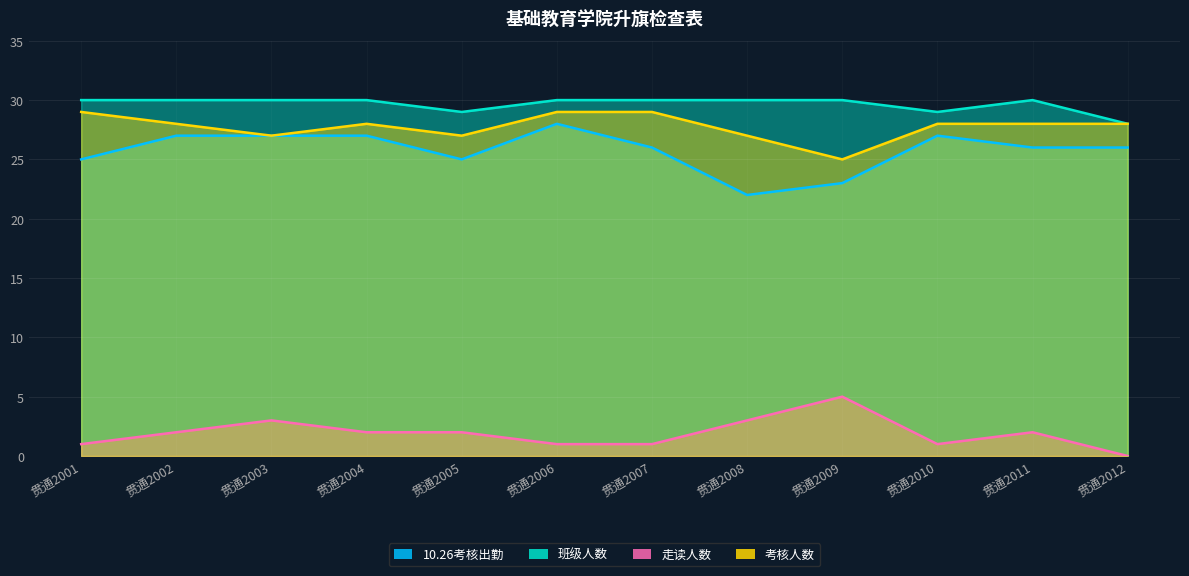

Reading right to left, list all the values displayed in this chart.

10.26考核出勤: 贯通2012=26	贯通2011=26	贯通2010=27	贯通2009=23	贯通2008=22	贯通2007=26	贯通2006=28	贯通2005=25	贯通2004=27	贯通2003=27	贯通2002=27	贯通2001=25
班级人数: 贯通2012=28	贯通2011=30	贯通2010=29	贯通2009=30	贯通2008=30	贯通2007=30	贯通2006=30	贯通2005=29	贯通2004=30	贯通2003=30	贯通2002=30	贯通2001=30
走读人数: 贯通2012=0	贯通2011=2	贯通2010=1	贯通2009=5	贯通2008=3	贯通2007=1	贯通2006=1	贯通2005=2	贯通2004=2	贯通2003=3	贯通2002=2	贯通2001=1
考核人数: 贯通2012=28	贯通2011=28	贯通2010=28	贯通2009=25	贯通2008=27	贯通2007=29	贯通2006=29	贯通2005=27	贯通2004=28	贯通2003=27	贯通2002=28	贯通2001=29